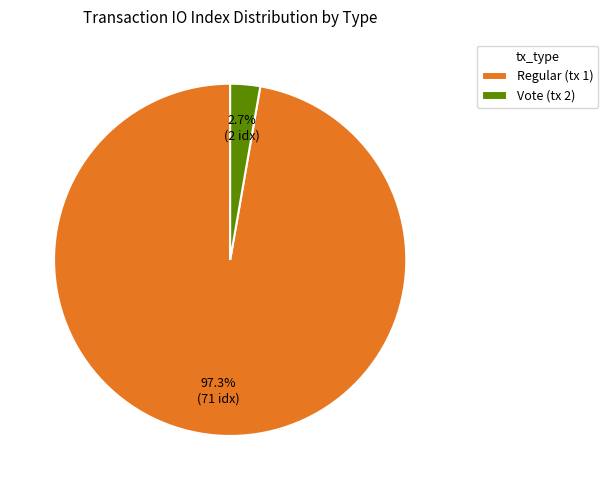

Which has a higher value, Regular (tx 1) or Vote (tx 2)?

Regular (tx 1)